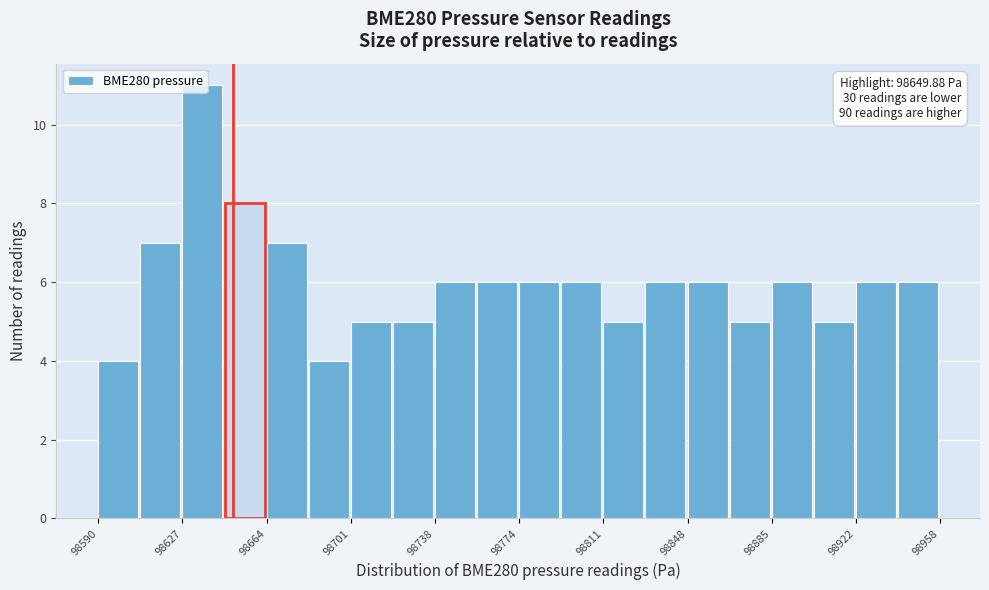

Read against the x-axis, roughly where is the centre of the tallest bar?

98635